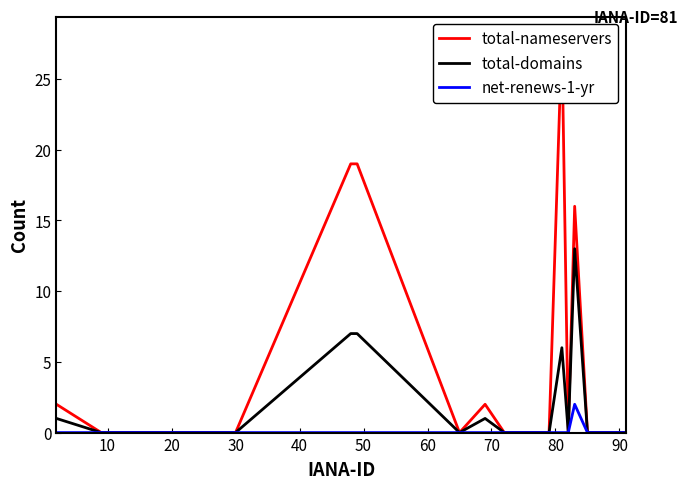

How many lines are shown in the chart?

3